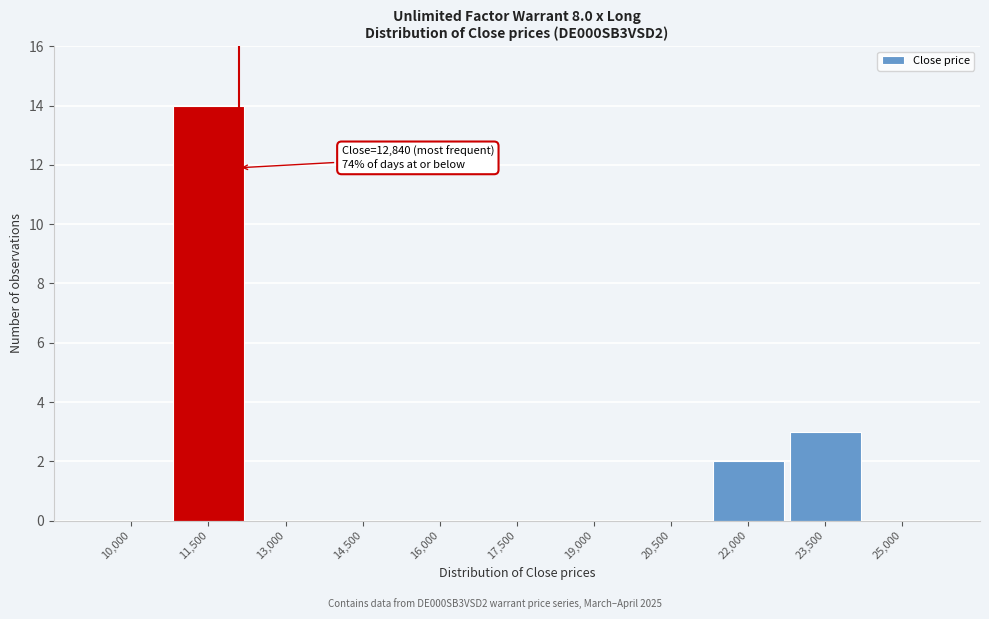

Reading right to left, list all the values displayed in this chart.

25,000=0	23,500=3	22,000=2	20,500=0	19,000=0	17,500=0	16,000=0	14,500=0	13,000=0	11,500=14	10,000=0